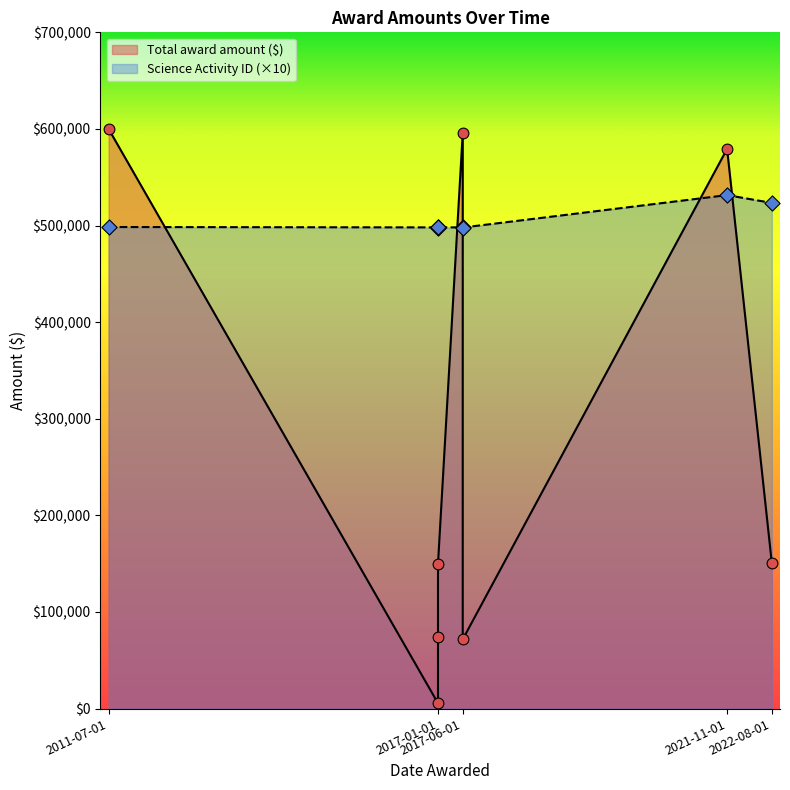

Which series has the largest total across all categories?

Science Activity ID